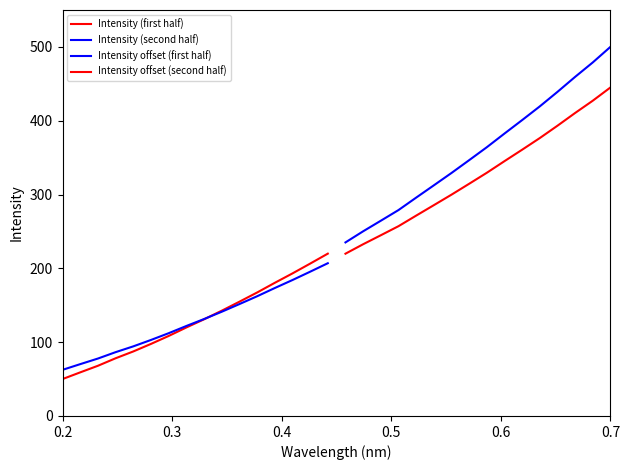

List the series in order of their peak value, lowest first.

Intensity offset (first half), Intensity (first half), Intensity offset (second half), Intensity (second half)